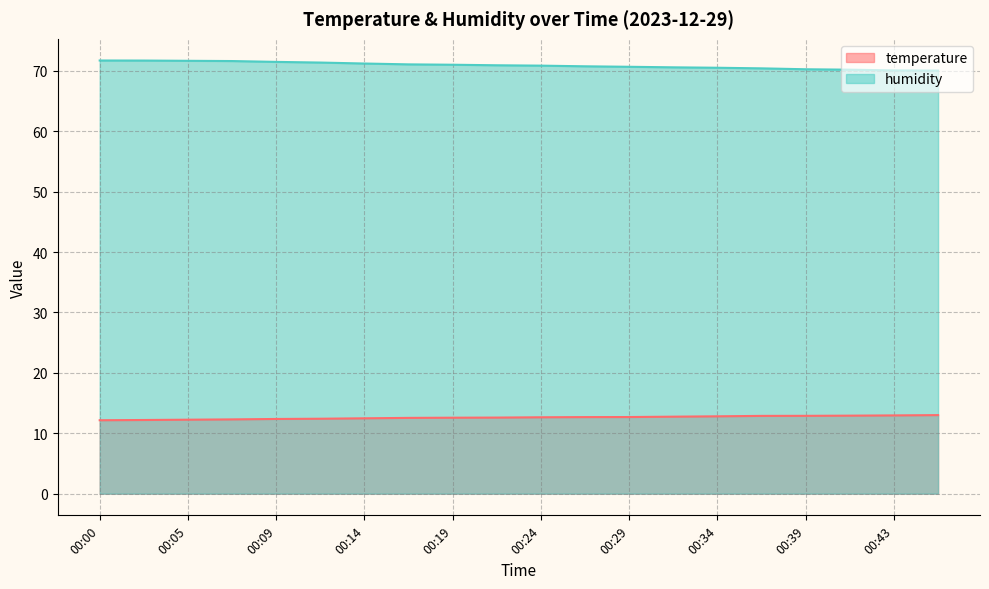

List the labels in order of temperature value, largest first.

00:46, 00:43, 00:41, 00:39, 00:36, 00:34, 00:31, 00:29, 00:26, 00:24, 00:21, 00:19, 00:17, 00:14, 00:12, 00:09, 00:07, 00:05, 00:02, 00:00